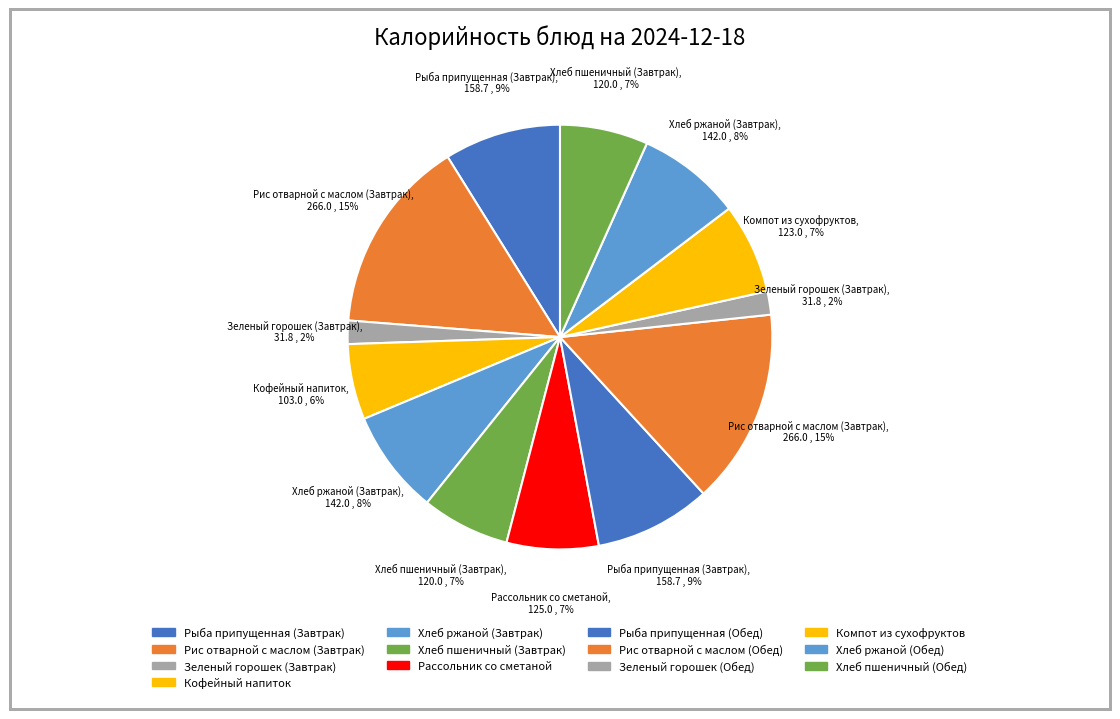

To the nearest percent, what portion does Кофейный напиток represent?

6%